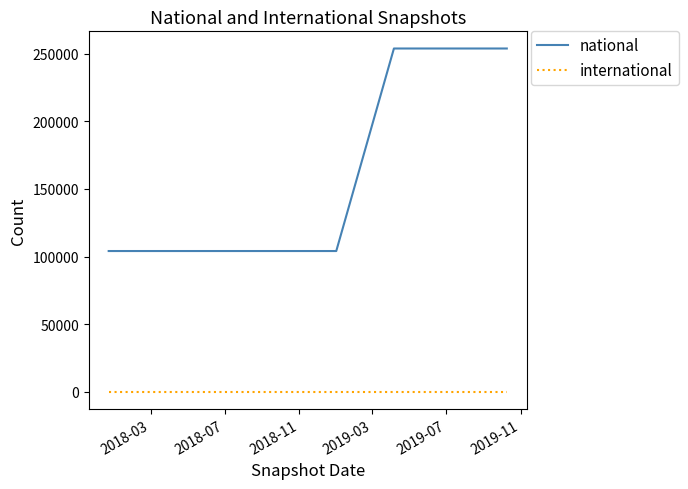

Which series has the largest range (max minus min)?

national